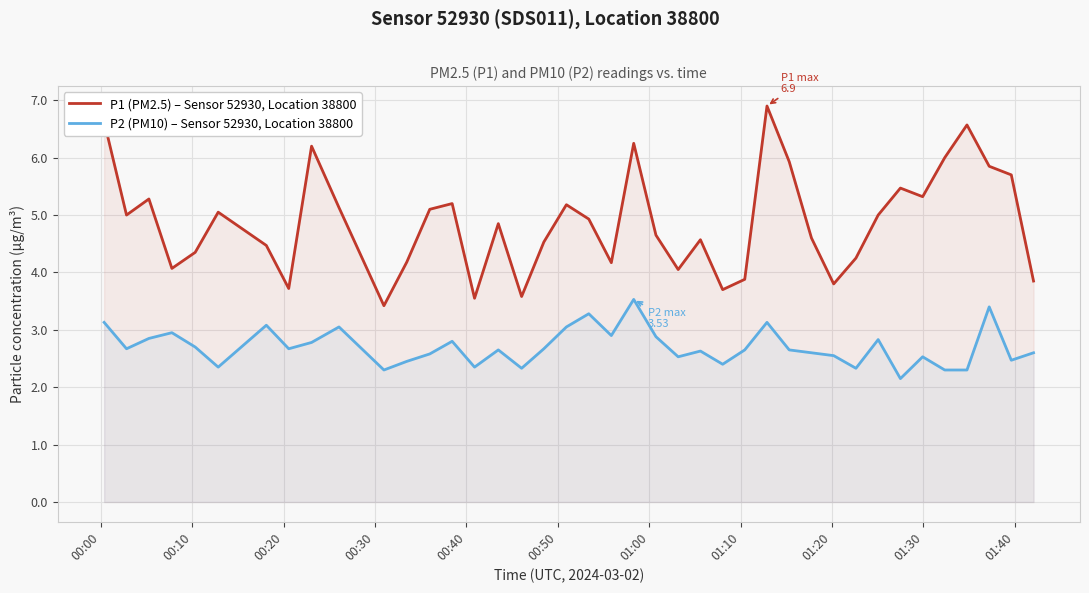

How many data points does each series have?

40